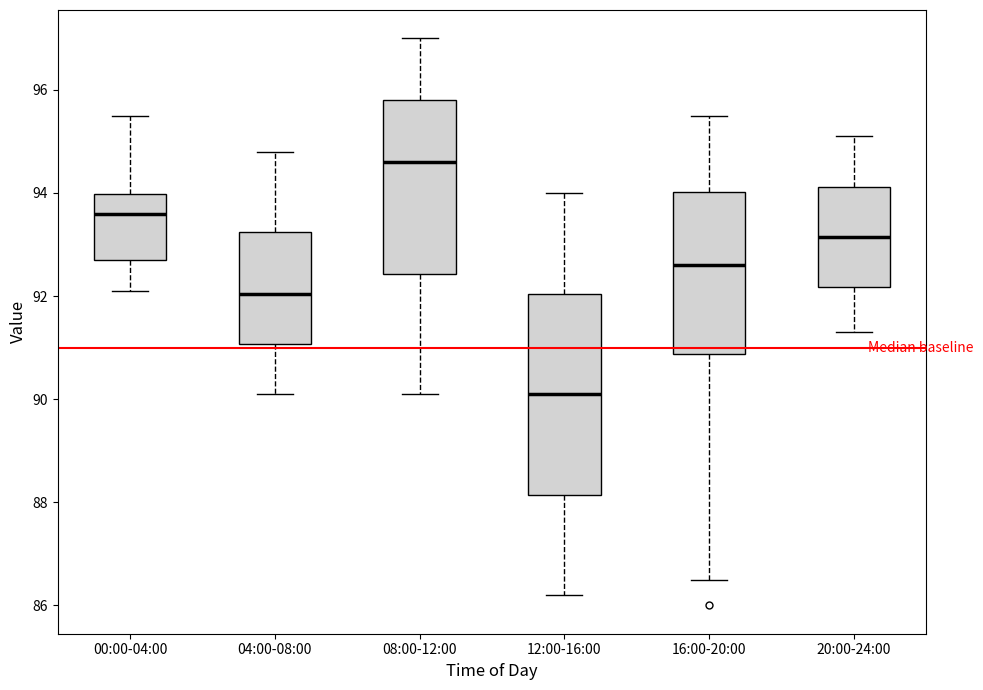

Which box has the lowest median line?

12:00-16:00